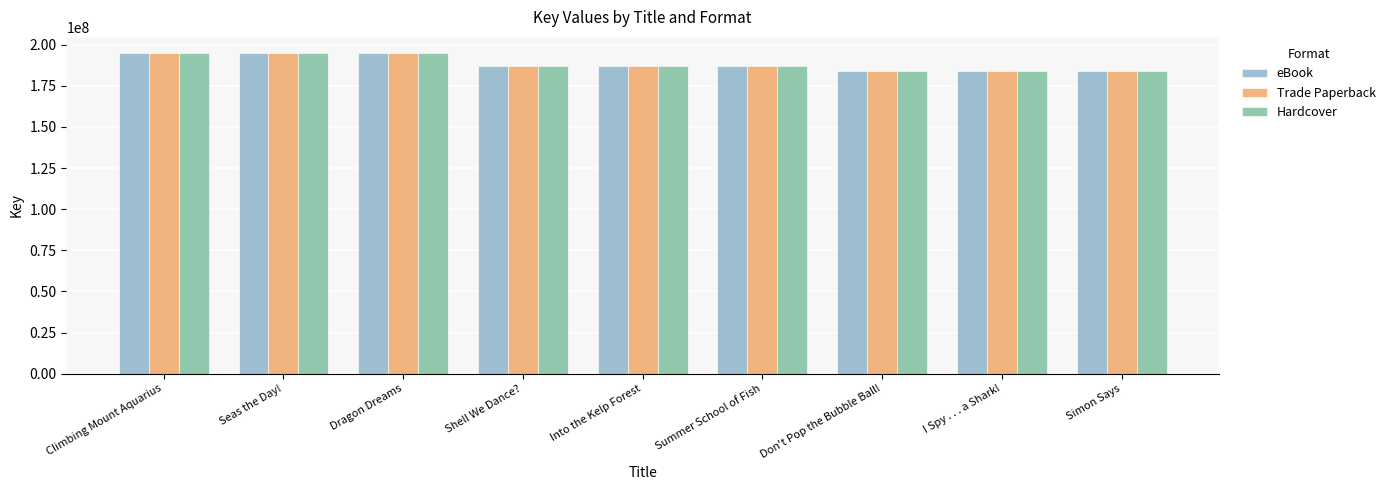

How many data points does each series have?

9